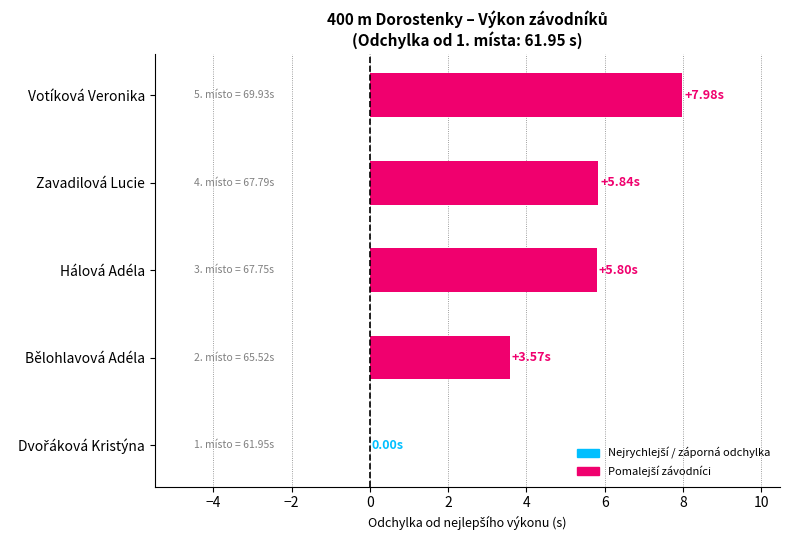

Which label corresponds to the largest value in the chart?

Votíková Veronika